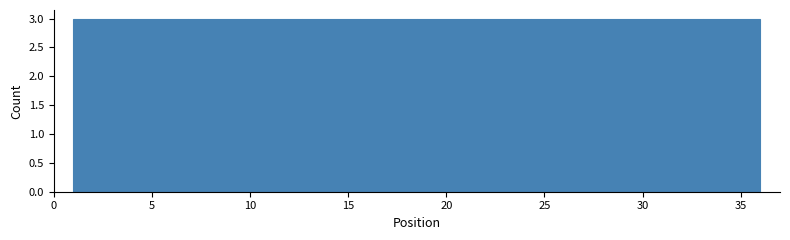

Reading left to right, list every bar in this chart as the range it spans on the x-axis followed by its height. Neither the bar edges nor the heights are printed on the chart, so give them approximately, as read against the axes.

1.0 to 4.0: 3
4.0 to 7.0: 3
7.0 to 10.0: 3
10.0 to 12.5: 3
12.5 to 15.5: 3
15.5 to 18.5: 3
18.5 to 21.5: 3
21.5 to 24.5: 3
24.5 to 27.5: 3
27.5 to 30.0: 3
30.0 to 33.0: 3
33.0 to 36.0: 3